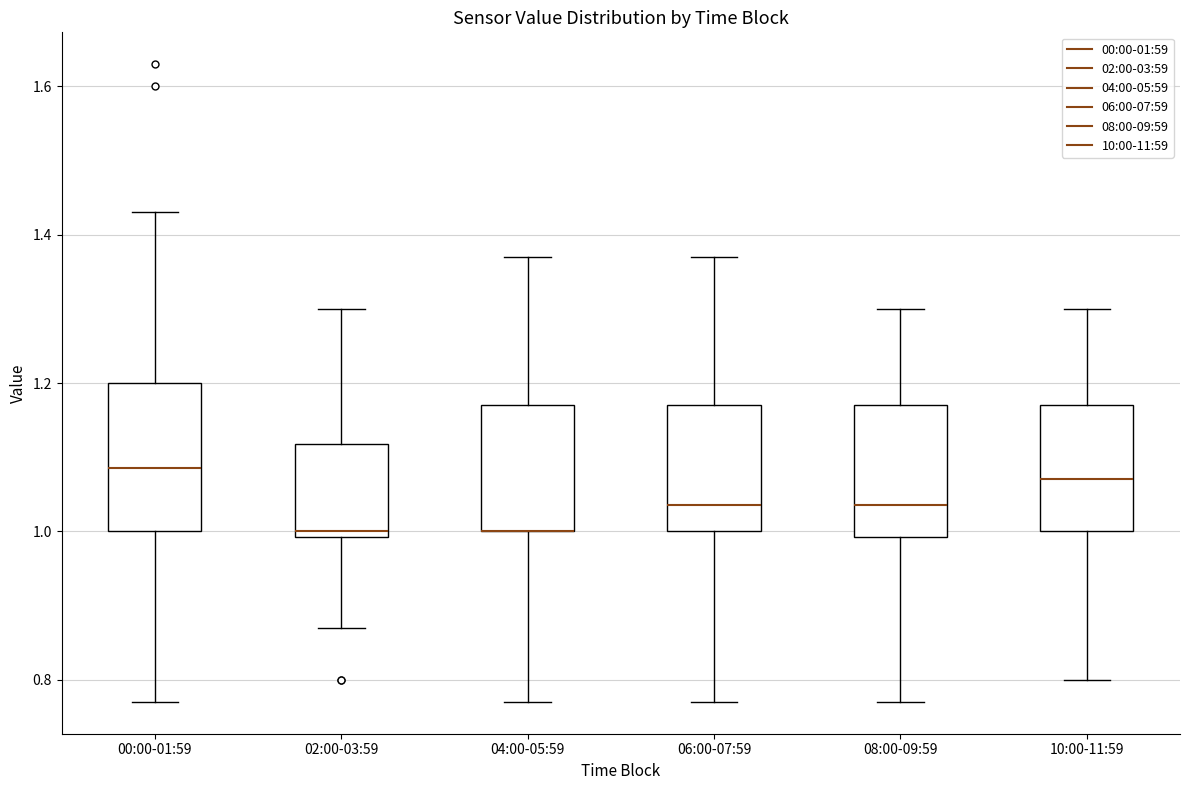

Reading left to right, transcribe this box plot: for each box, give where its median line is, the range the box spans, and where its two whiskers end, as read against the y-axis. The values are not printed on the chart, so give them approximately, as read against the axis.

00:00-01:59: median 1.08, box 1.00 to 1.20, whiskers 0.78 to 1.44
02:00-03:59: median 1.00 (just above the box's lower edge), box 1.00 to 1.12, whiskers 0.88 to 1.30
04:00-05:59: median 1.00 (drawn on the box's lower edge), box 1.00 to 1.18, whiskers 0.78 to 1.38
06:00-07:59: median 1.04, box 1.00 to 1.18, whiskers 0.78 to 1.38
08:00-09:59: median 1.04, box 1.00 to 1.18, whiskers 0.78 to 1.30
10:00-11:59: median 1.08, box 1.00 to 1.18, whiskers 0.80 to 1.30